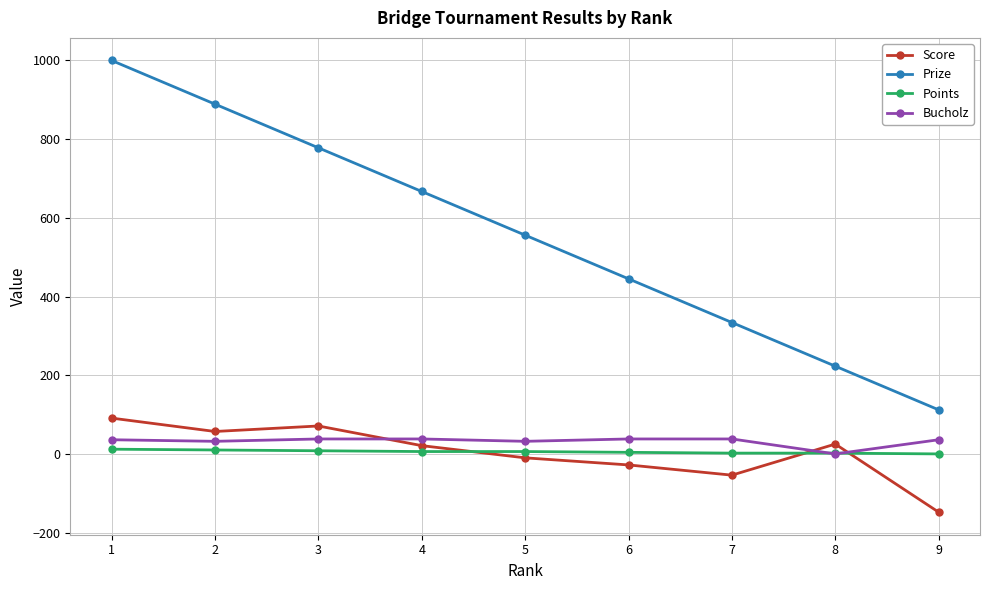

True or false: Prize and Score cross at least once.

False